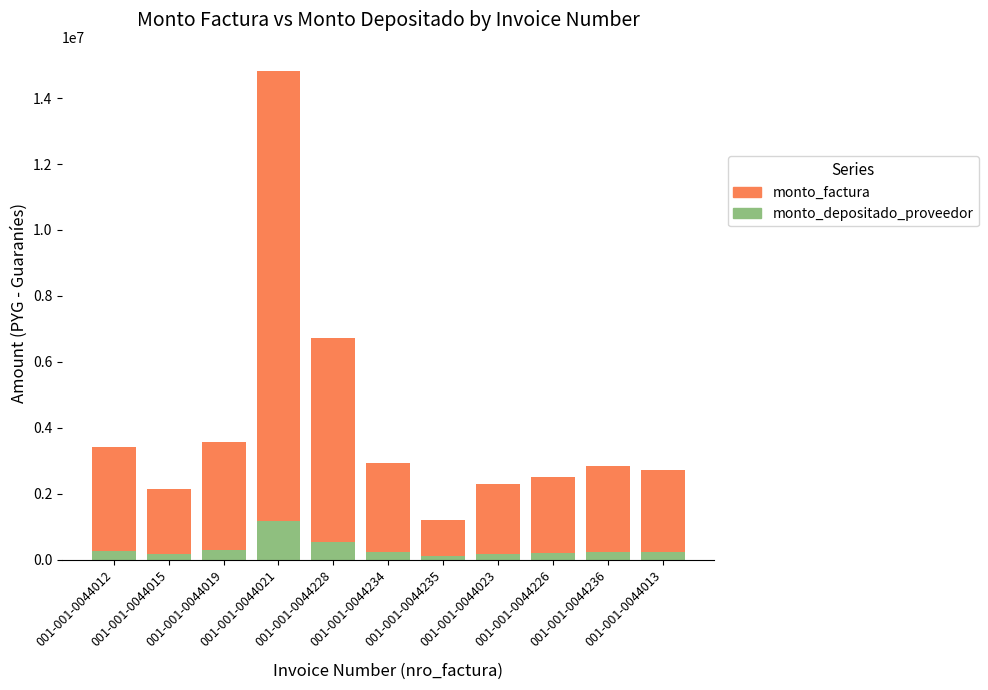

What is the sum of all monto_depositado_proveedor values?

3612544.0